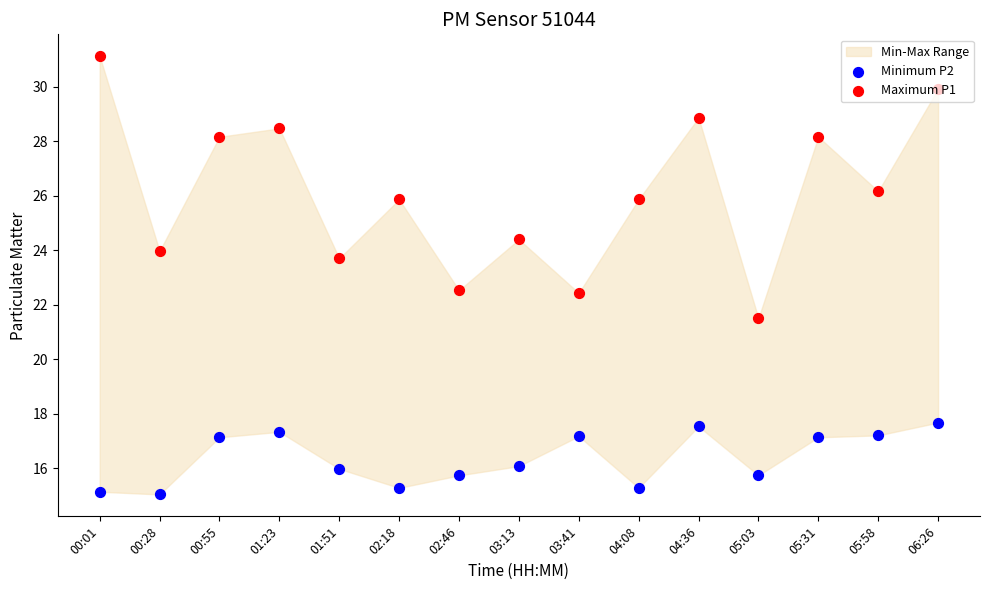

Which series reaches the maximum Y coordinate?

Maximum P1